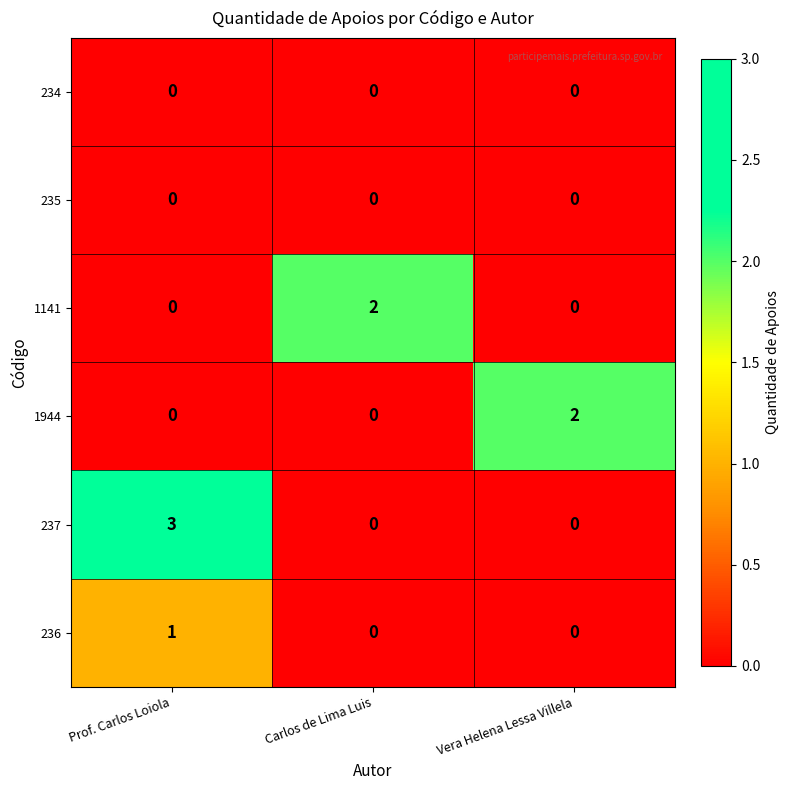

What is the difference between the highest and lowest values at Carlos de Lima Luis?

2